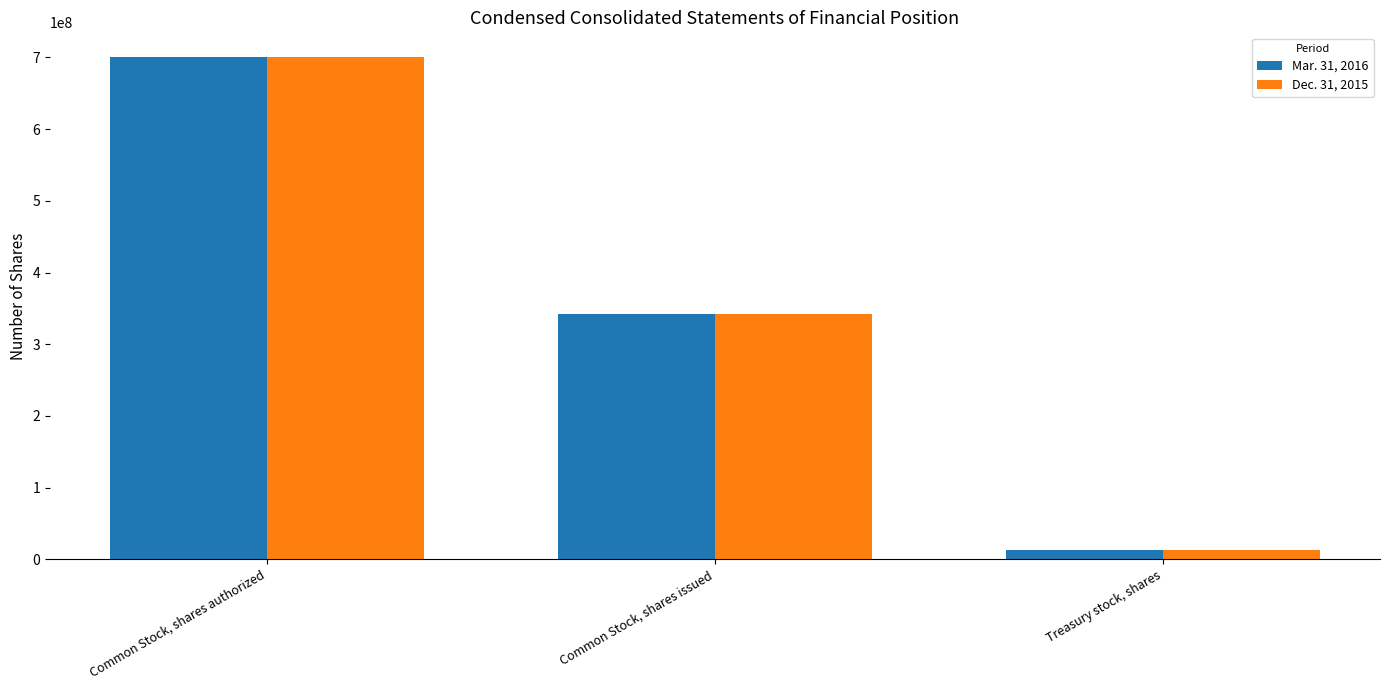

Which series changed the most between Common Stock, shares issued and Treasury stock, shares?

Mar. 31, 2016